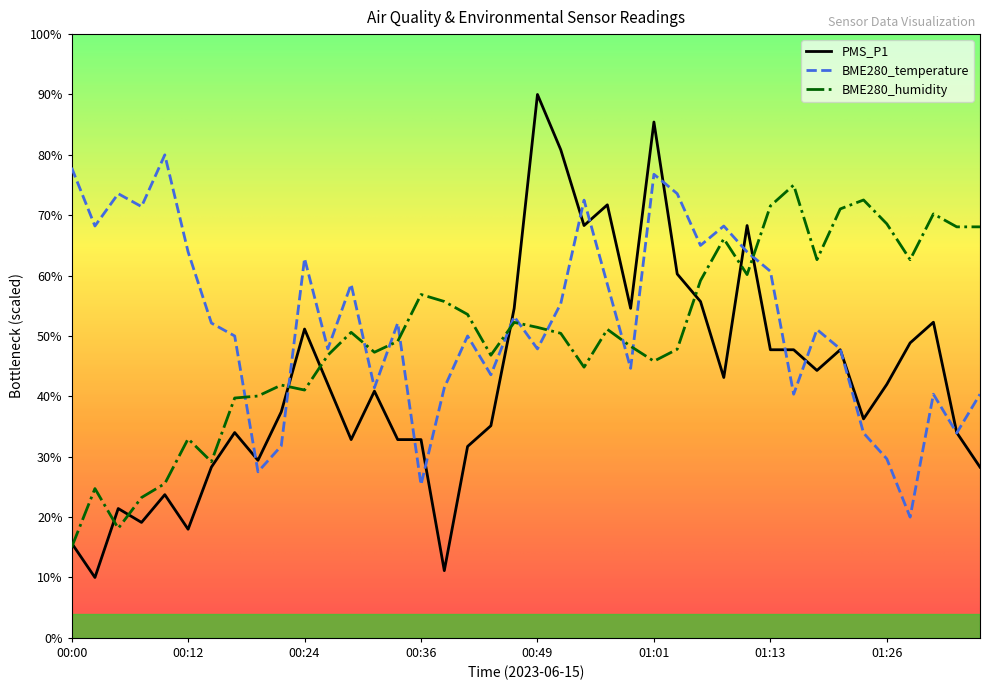

Which series has the widest spread of values?

PMS_P1